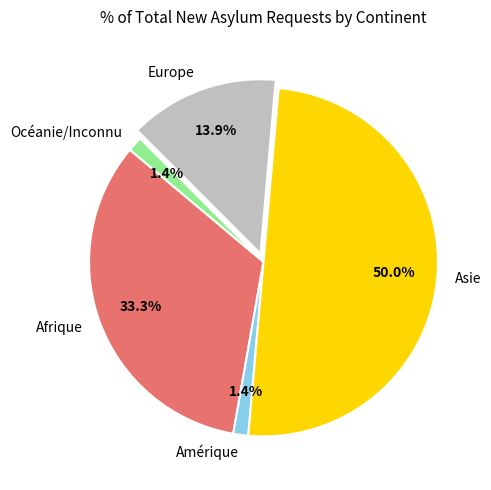

What percentage is the Afrique slice, to the nearest percent?

33%